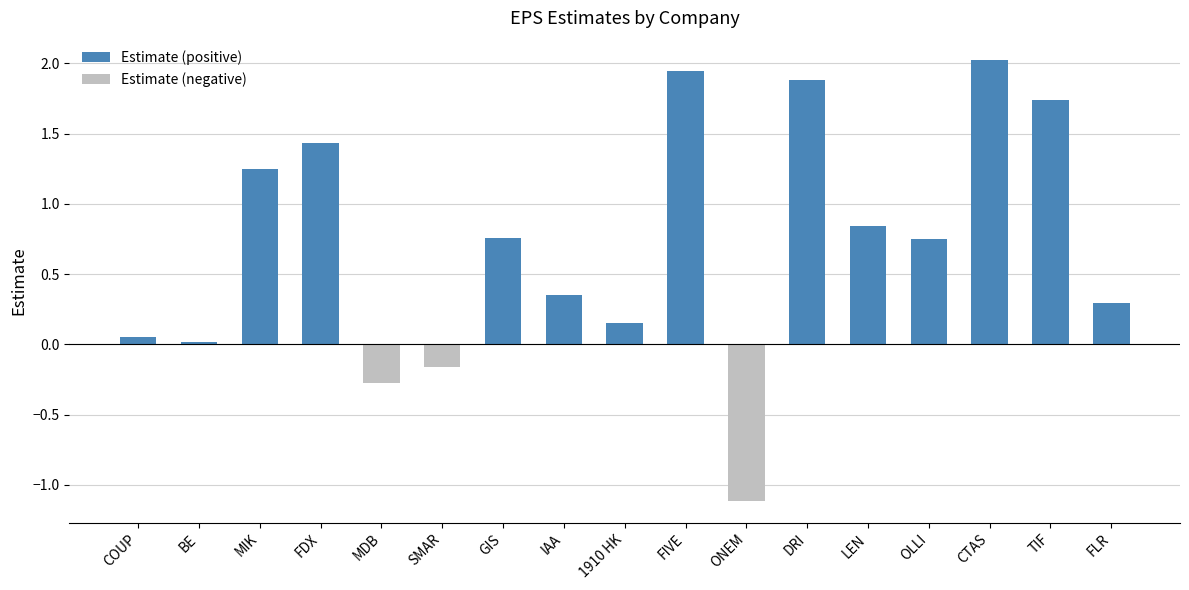

Reading right to left, extract all data points from this chart.

FLR=0.3	TIF=1.7	CTAS=2.0	OLLI=0.7	LEN=0.8	DRI=1.9	ONEM=-1.1	FIVE=1.9	1910 HK=0.2	IAA=0.4	GIS=0.8	SMAR=-0.2	MDB=-0.3	FDX=1.4	MIK=1.2	BE=0.0	COUP=0.1